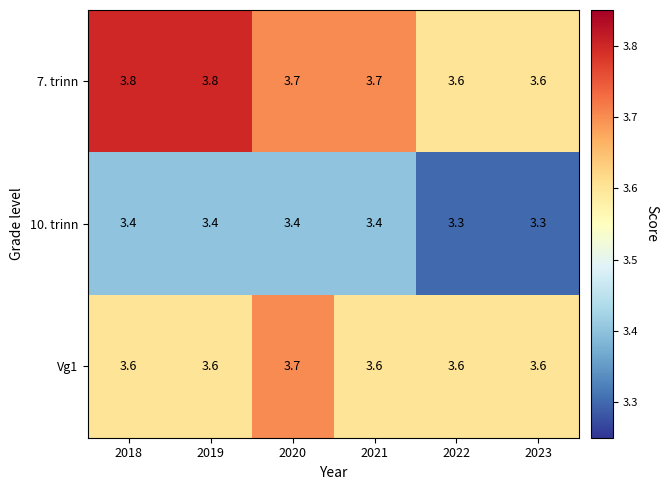

At how many categories does at least one series exceed 3?

6